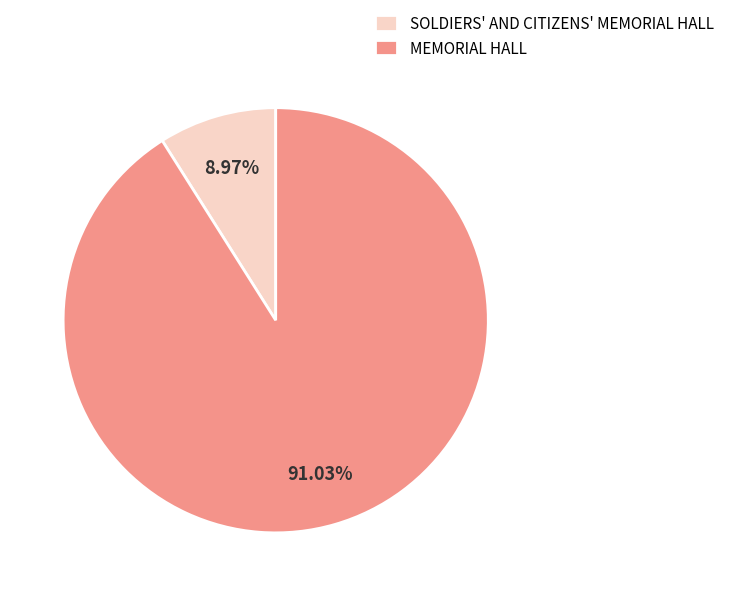

To the nearest percent, what is the difference between the largest and smallest slice percentages?

82%